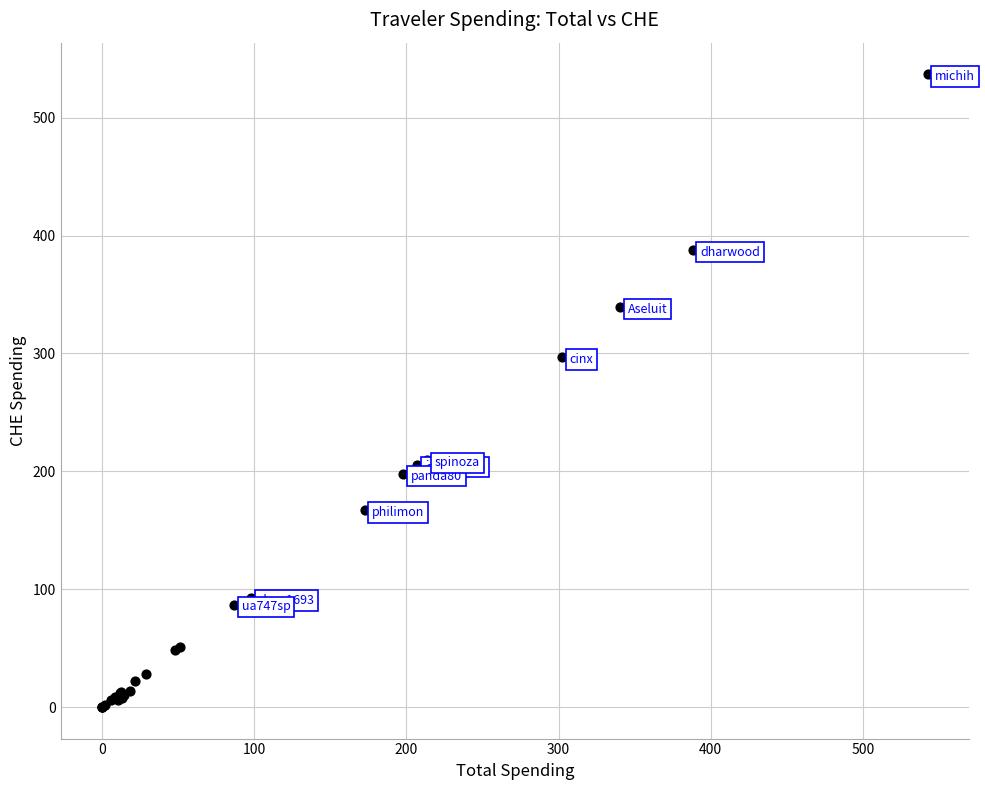

What Y value in the scatter plot is closest to 268?

296.7